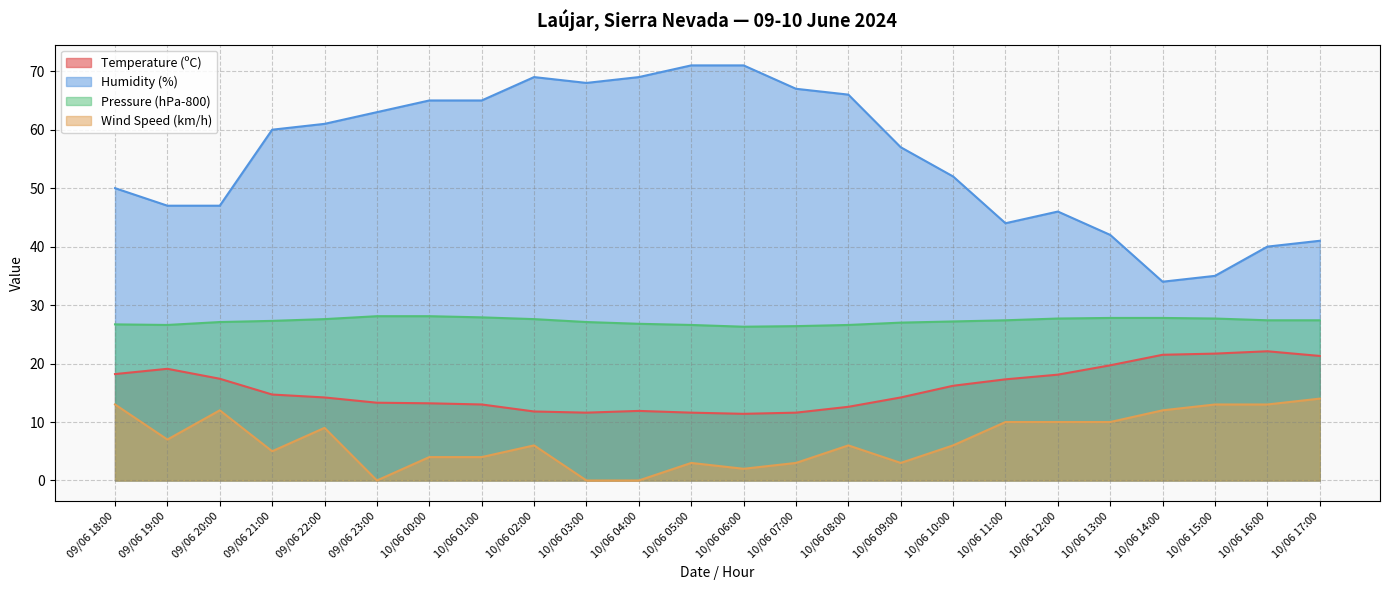

At which category is the sum across all series the highest?

10/06 02:00